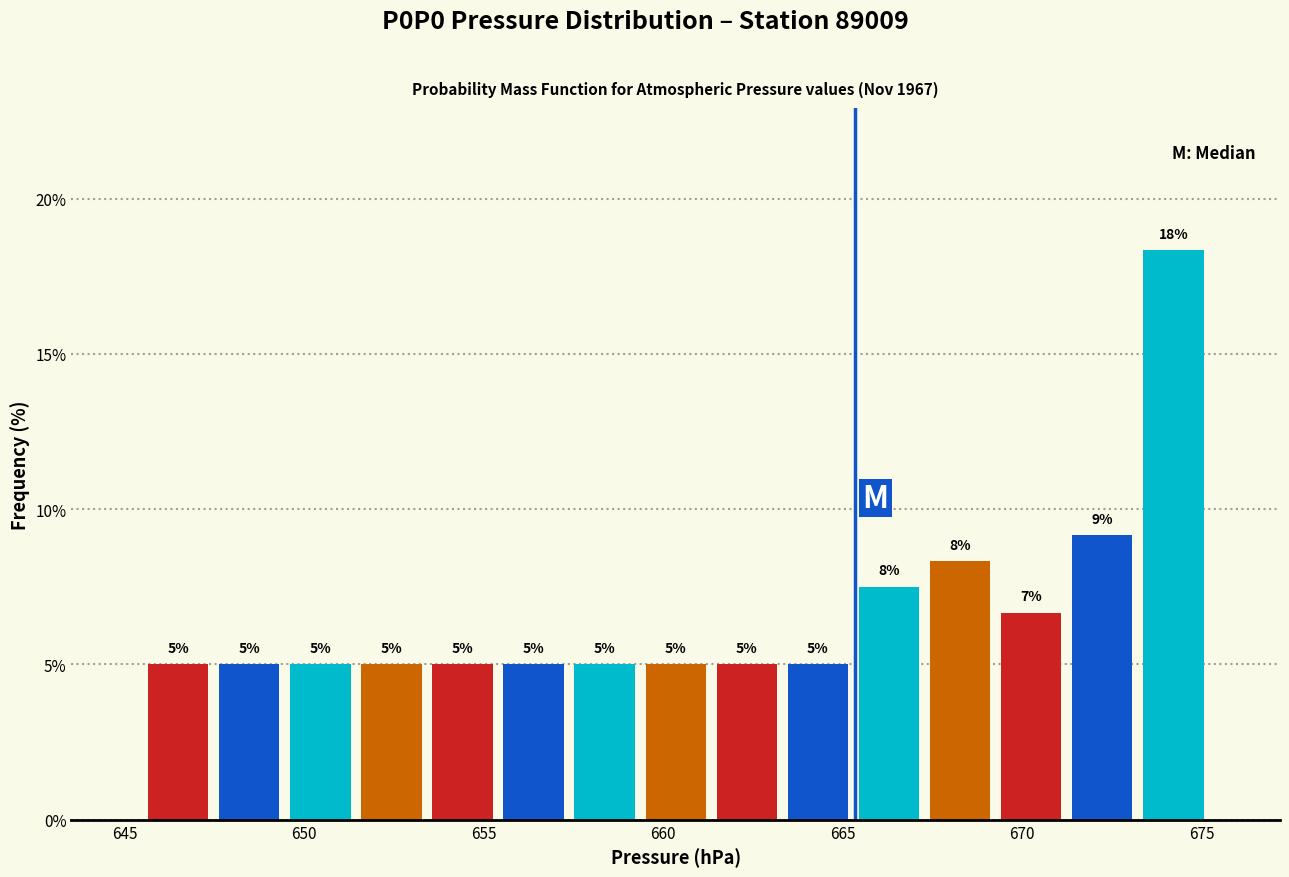

Around what value on the x-axis is the tallest bar? Give the approximate position of its centre, as read against the axis.

674.0